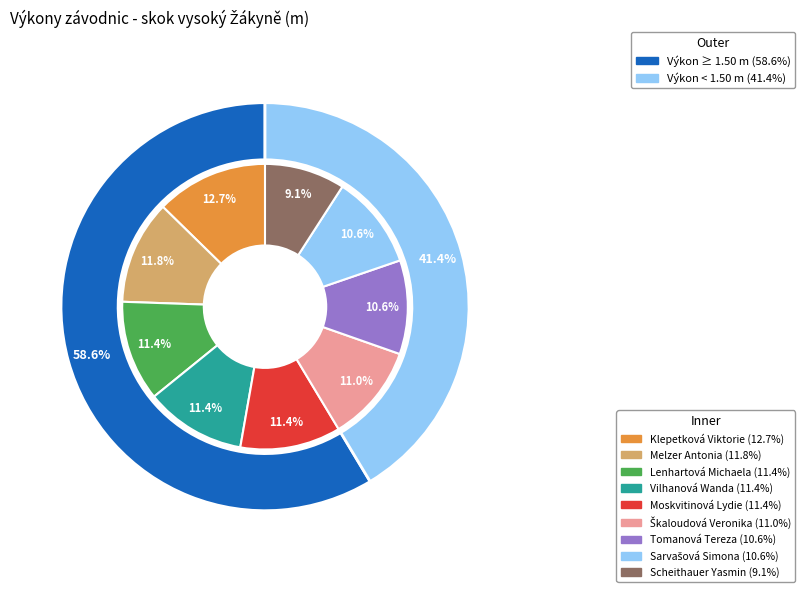

Rank the categories by value from lowest to highest.

Scheithauer Yasmin, Tomanová Tereza, Sarvašová Simona, Škaloudová Veronika, Lenhartová Michaela, Vilhanová Wanda, Moskvitinová Lydie, Melzer Antonia, Klepetková Viktorie